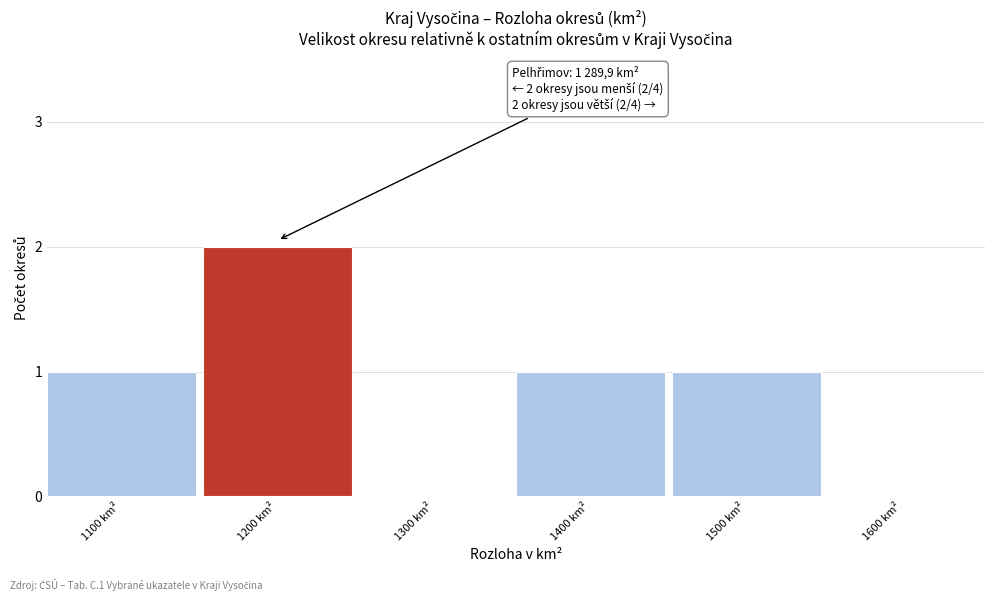

Reading left to right, extract all data points from this chart.

1100 km²=1	1200 km²=2	1300 km²=0	1400 km²=1	1500 km²=1	1600 km²=0